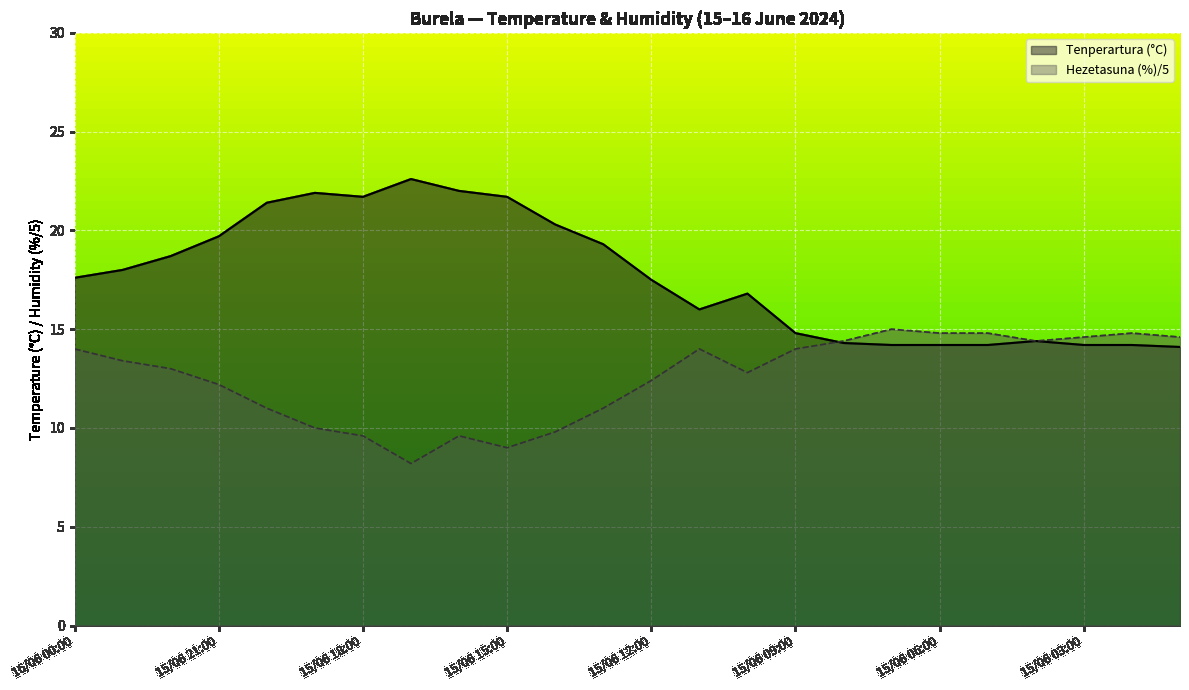

True or false: Hezetasuna (%) and Tenperartura (°C) intersect in this chart.

True